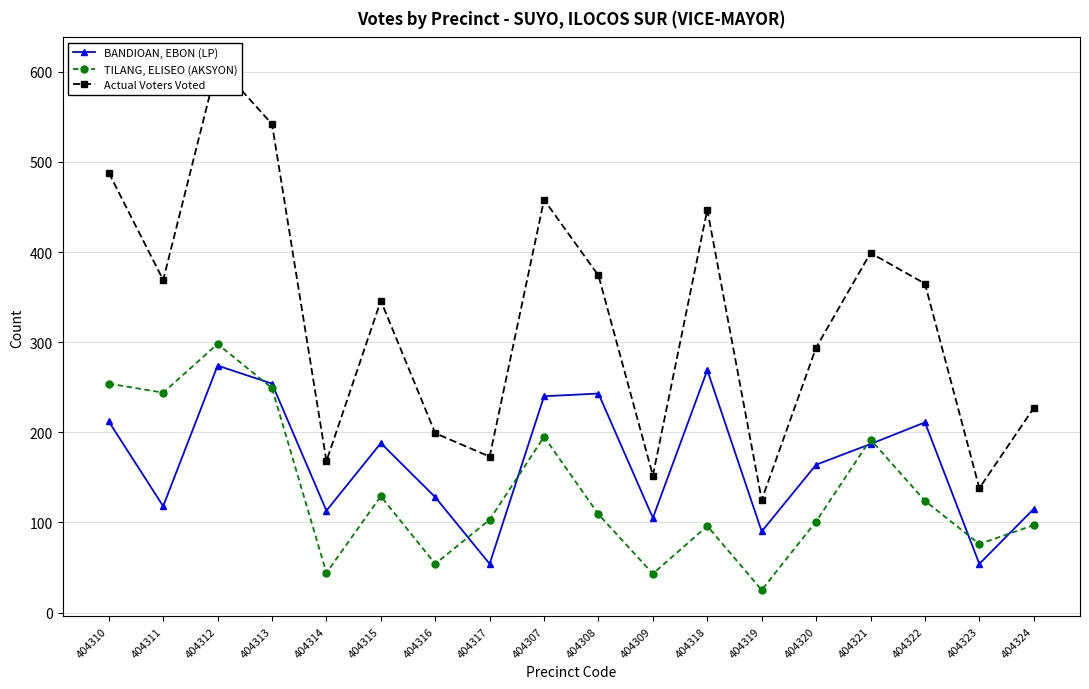

Is the value of TILANG, ELISEO (AKSYON) at 404322 greater than the value of BANDIOAN, EBON (LP) at 404310?

No